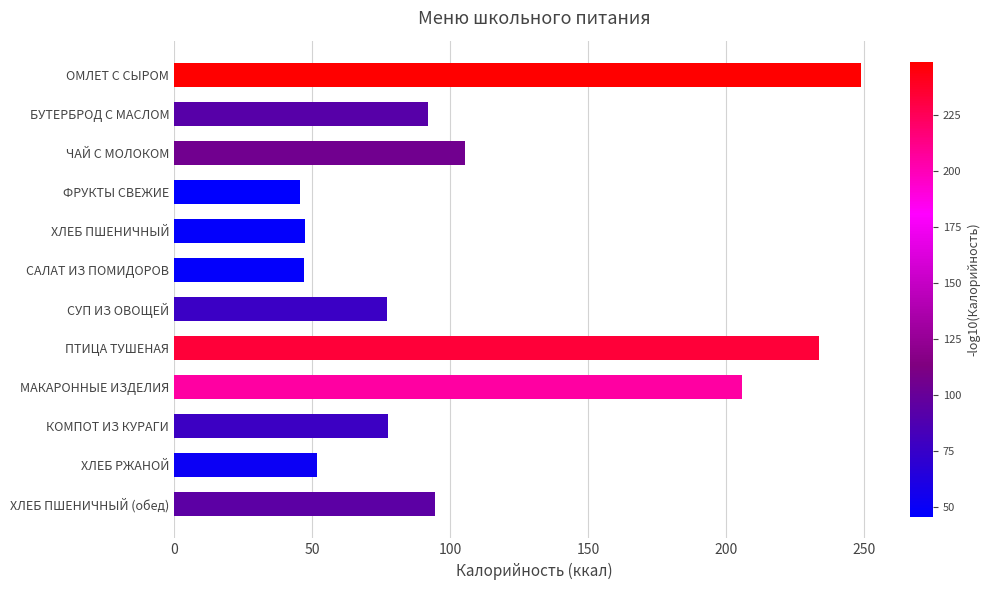

Where is the data nearest to the value 147?

ЧАЙ С МОЛОКОМ